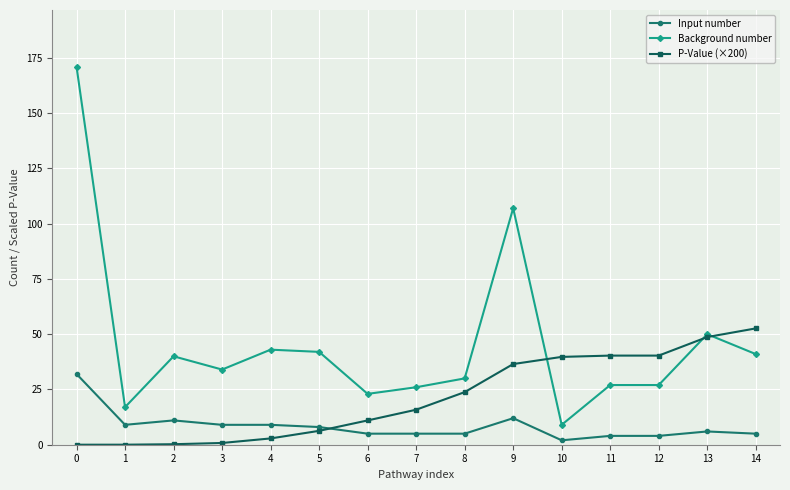

Between 6 and 13, which series saw the biggest shift?

P-Value (×200)